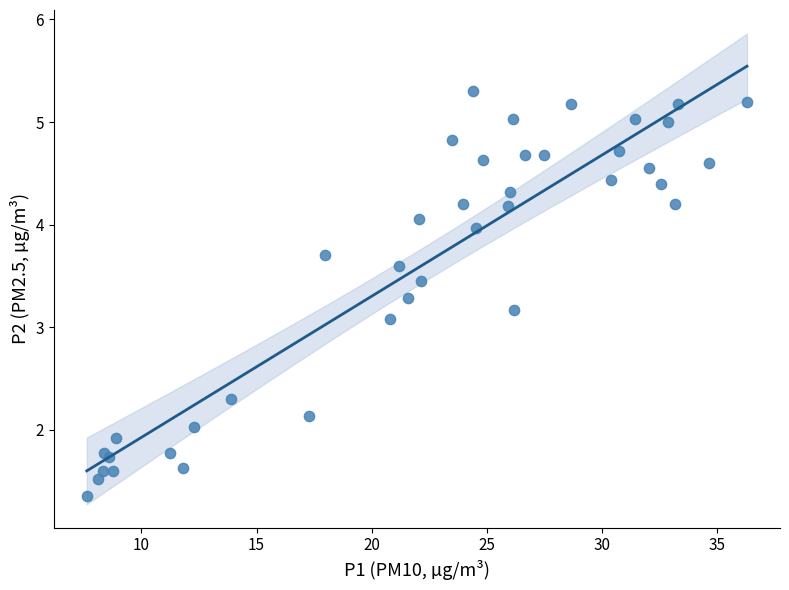

What Y value in the scatter plot is closest to 3?

3.1